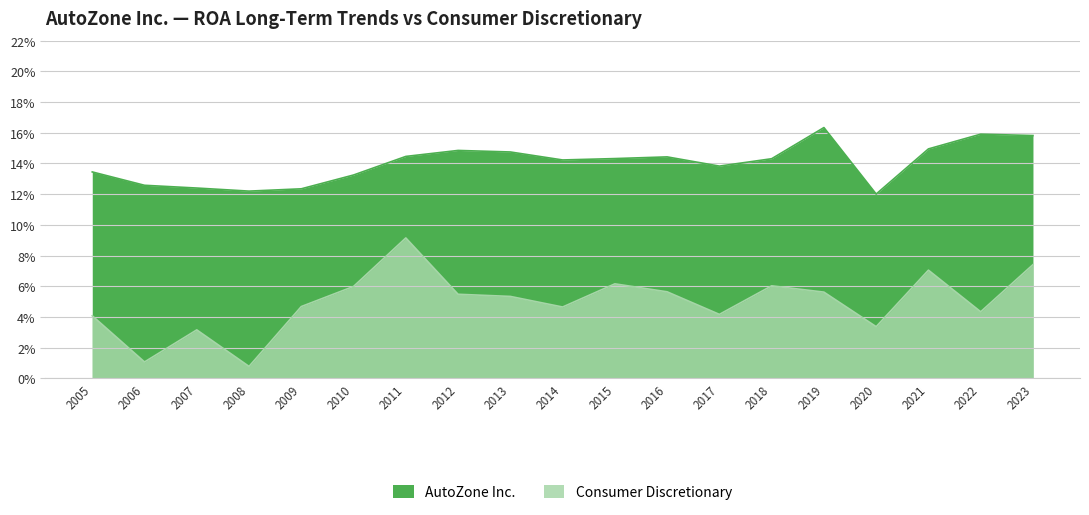

Is the value of AutoZone Inc. at 2010 greater than the value of Consumer Discretionary at 2010?

Yes